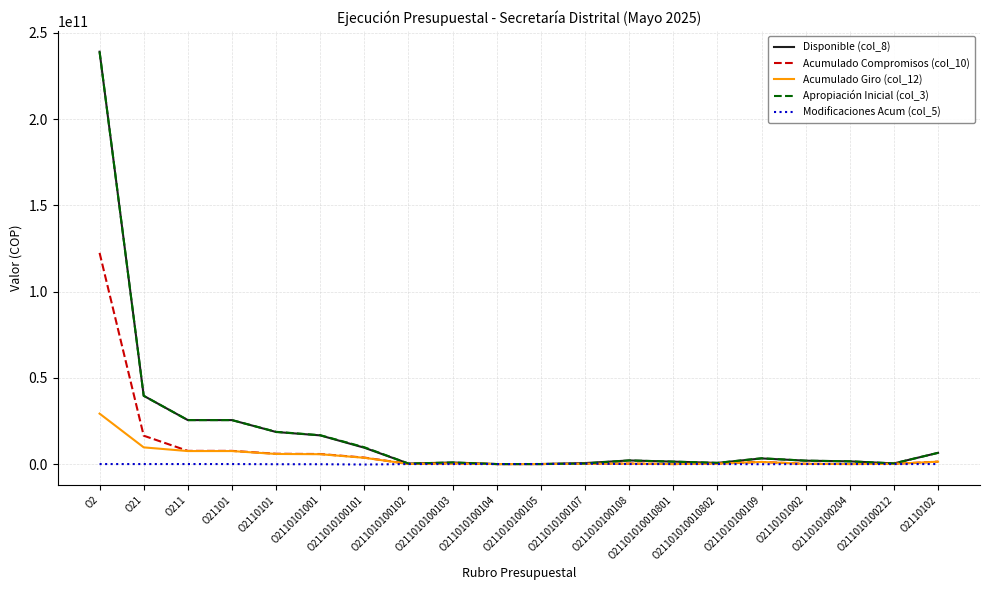

Which label corresponds to the largest value in the chart?

O2